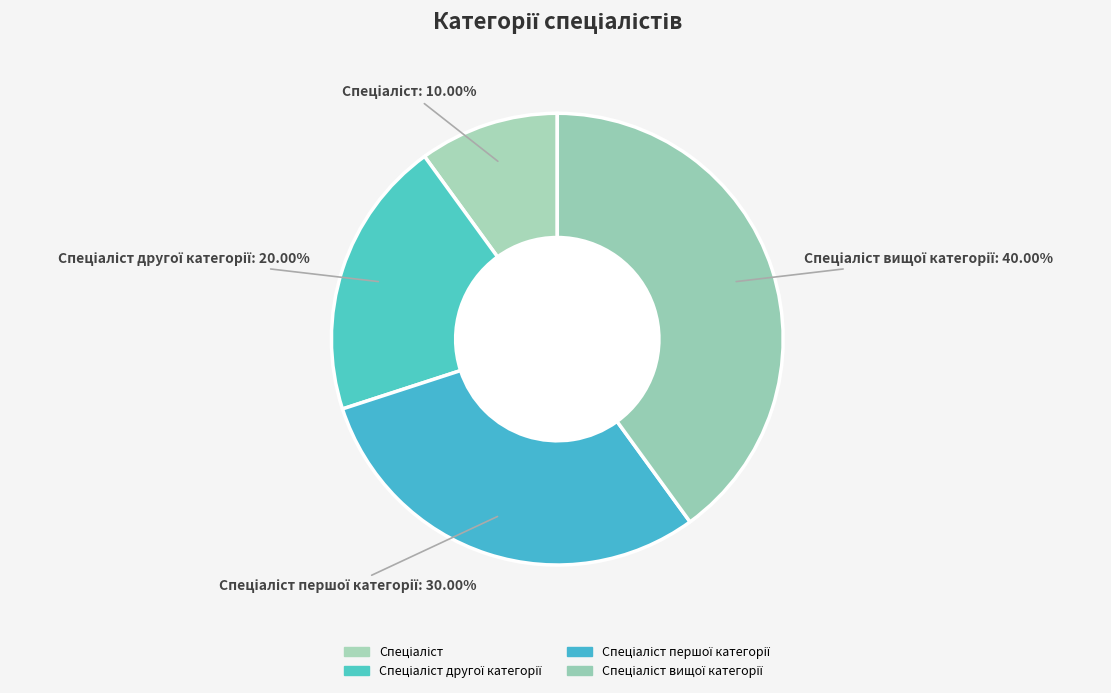

Is there a majority slice in this chart?

No